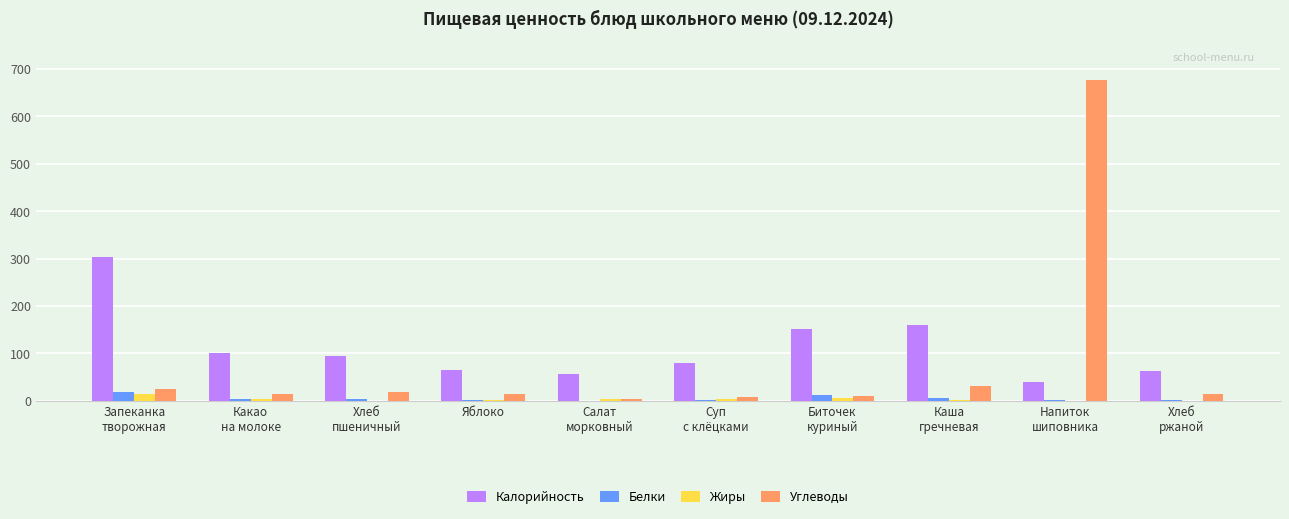

How many groups of bars are there?

10